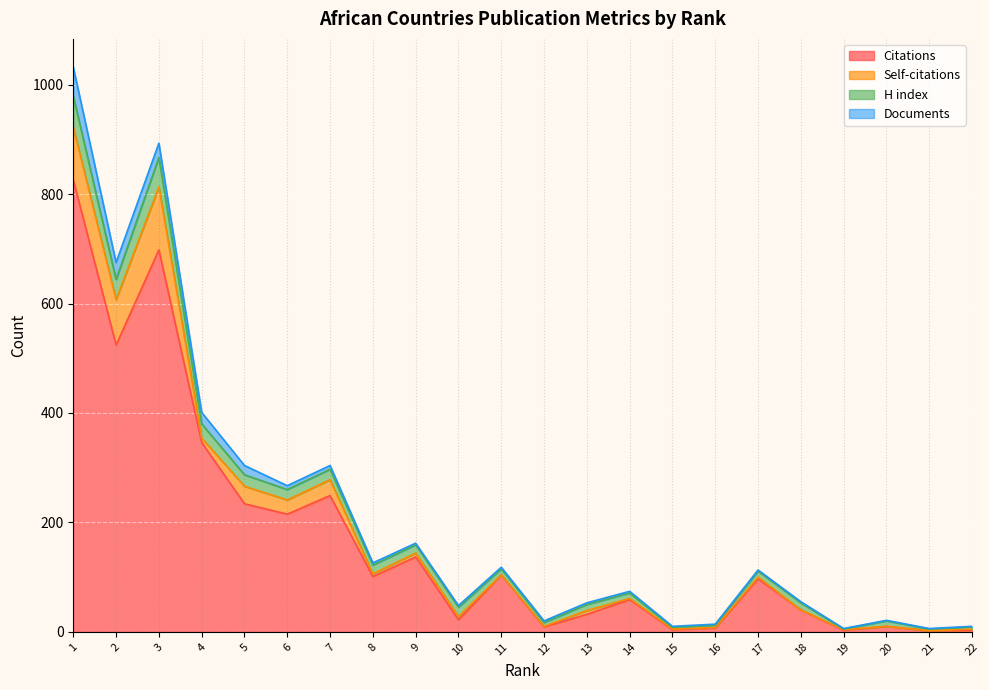

In H index, how many points are lower than both neighbors (excluding endpoints)?

6